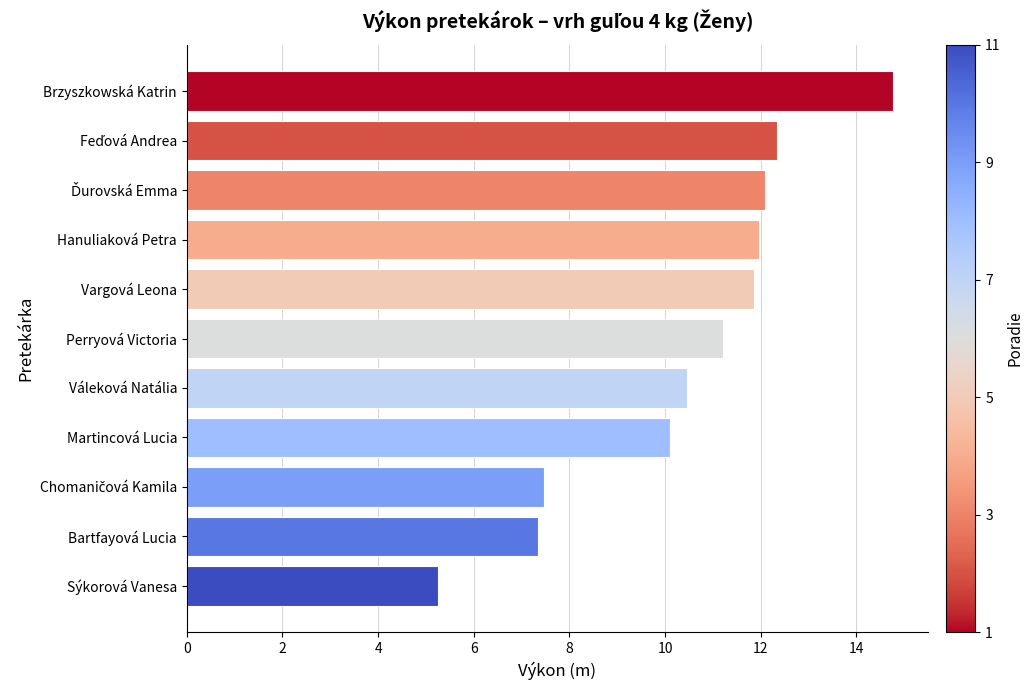

What is the minimum value shown in the chart?

5.3